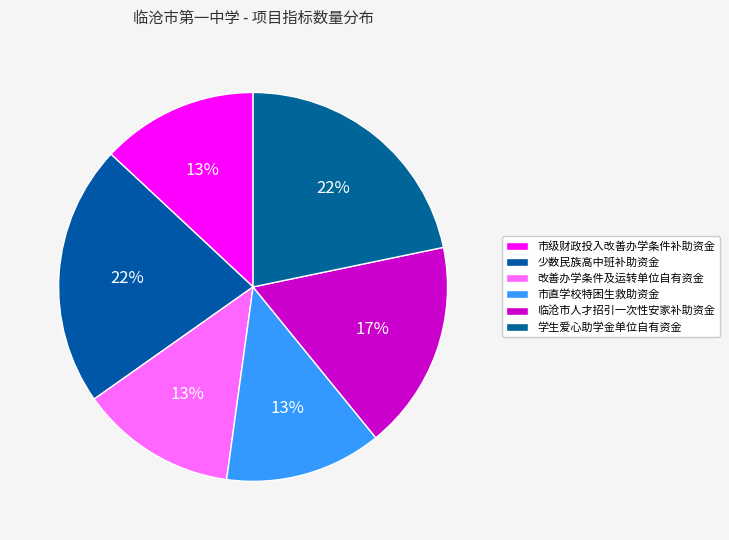

To the nearest percent, what is the average slice percentage?

17%